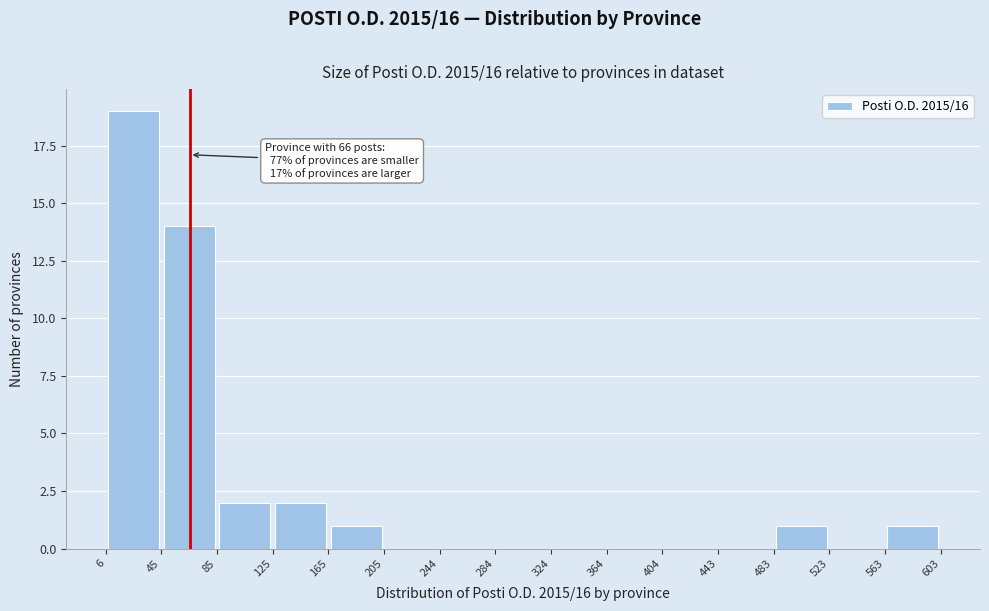

Which range on the x-axis has the tallest bar?

6 to 45